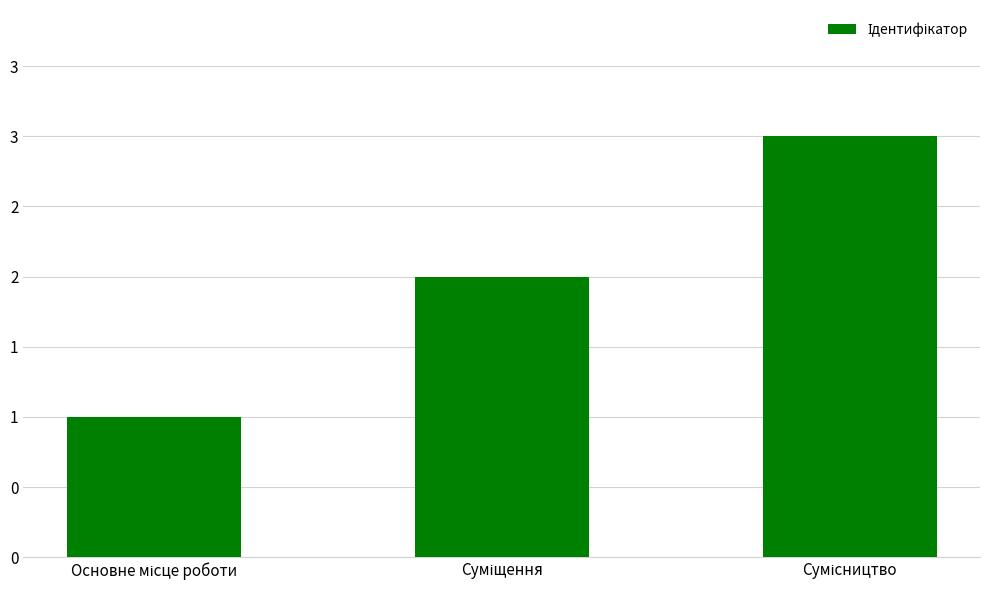

What is the difference between the values at Основне місце роботи and Суміщення?

1